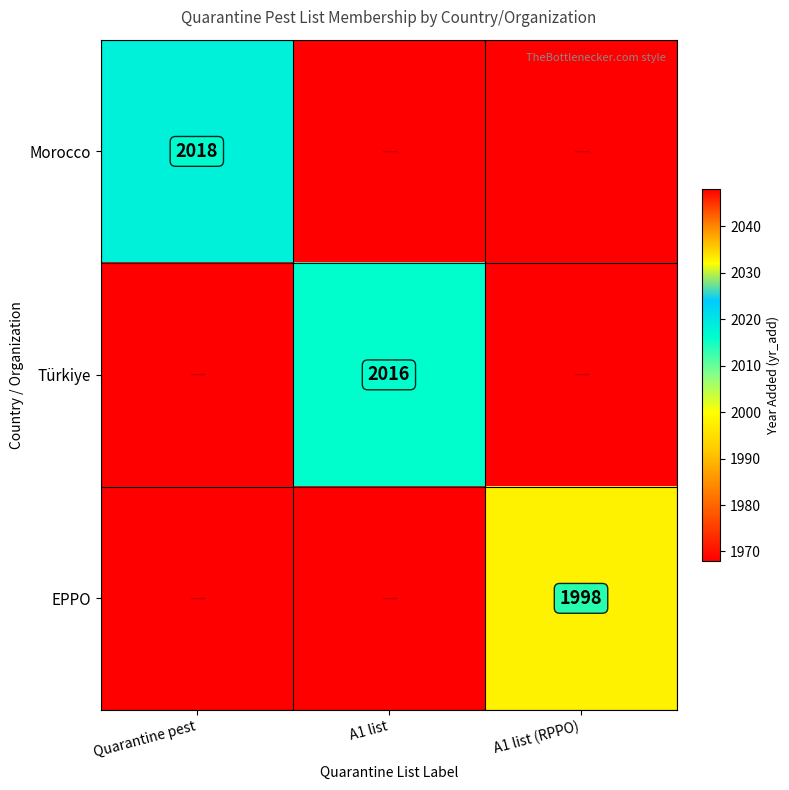

The Türkiye series shows 3454 at A1 list. True or false?

False